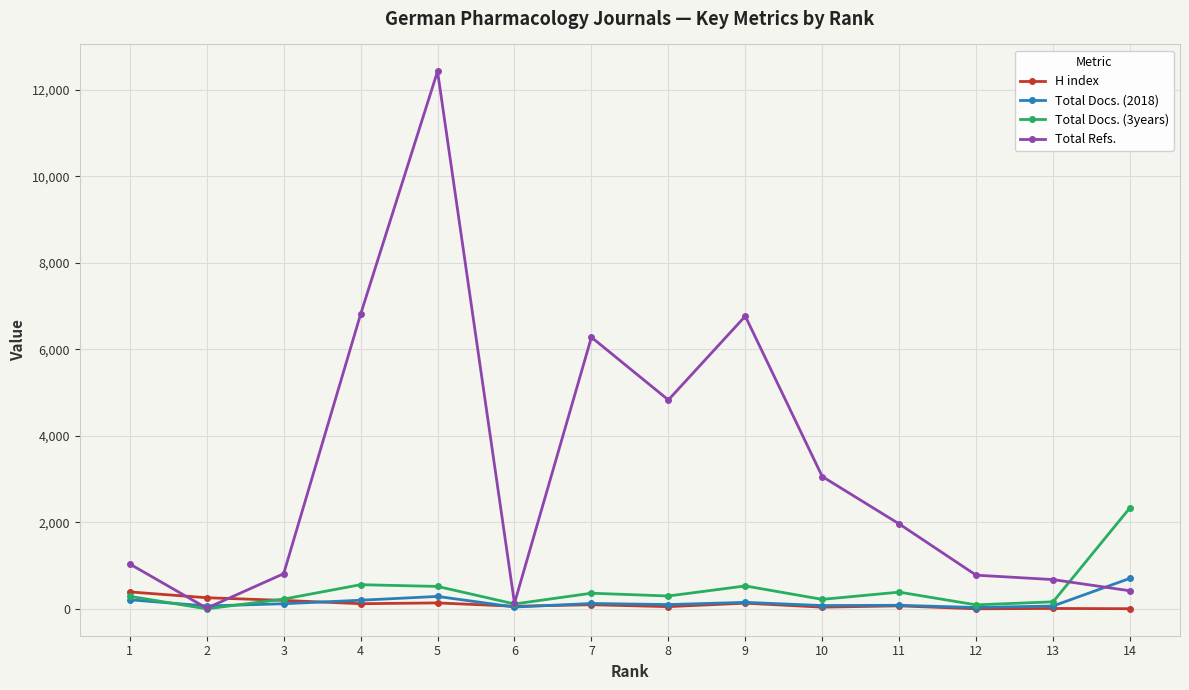

Rank the series by their maximum value, from highest to lowest.

Total Refs., Total Docs. (3years), Total Docs. (2018), H index